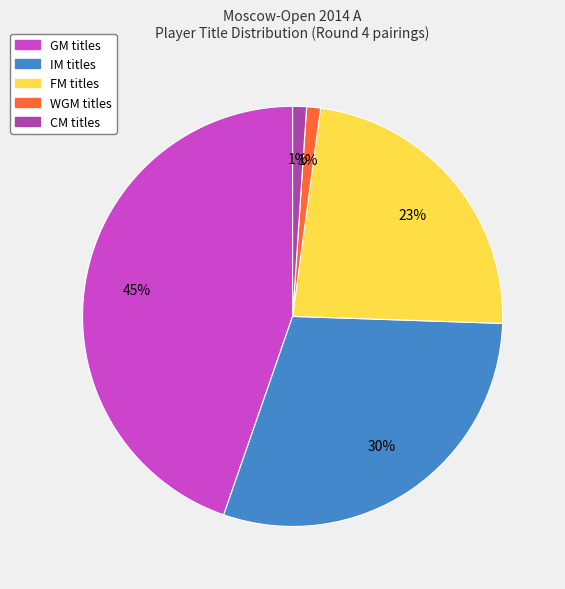

Which slice is the largest?

GM